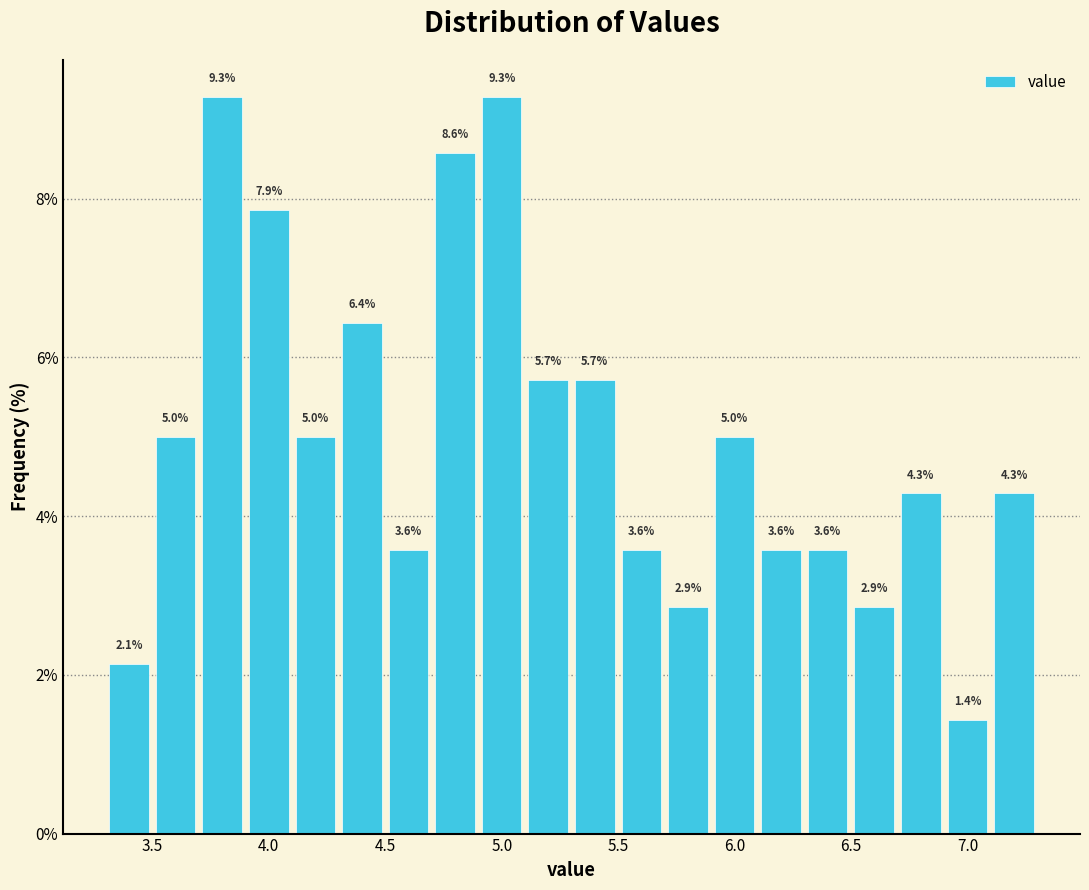

What is the height of the bar covering 6.3 to 6.5 on the x-axis?

3.6